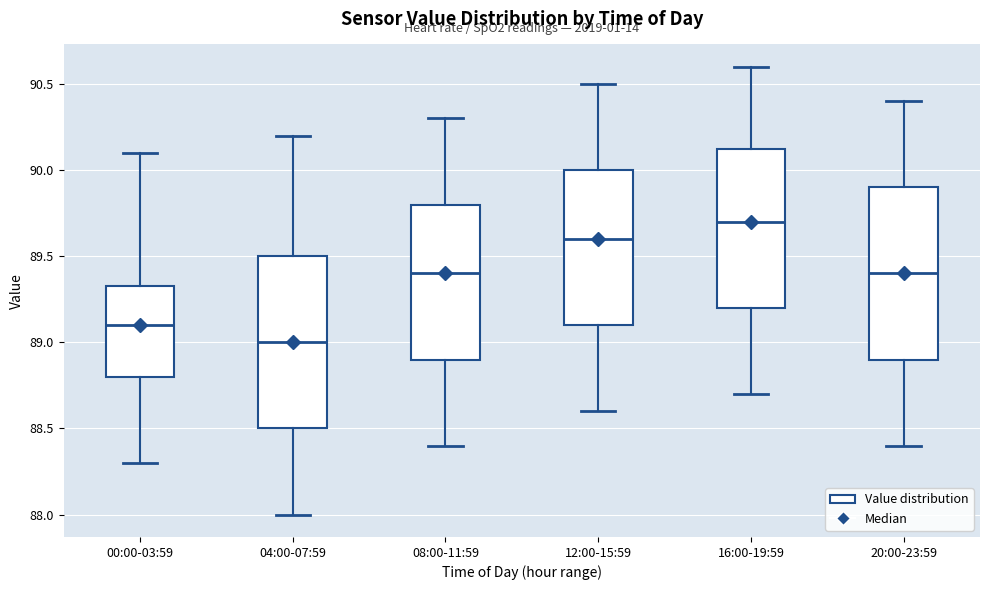

Where does the lower whisker of the box for 20:00-23:59 end on the y-axis? The values are not printed on the chart, so give them approximately, as read against the axis.

88.40